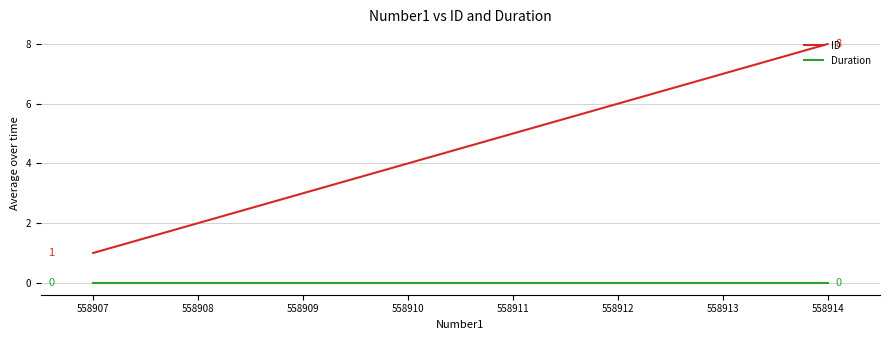

What are all the series names shown in the legend?

ID, Duration